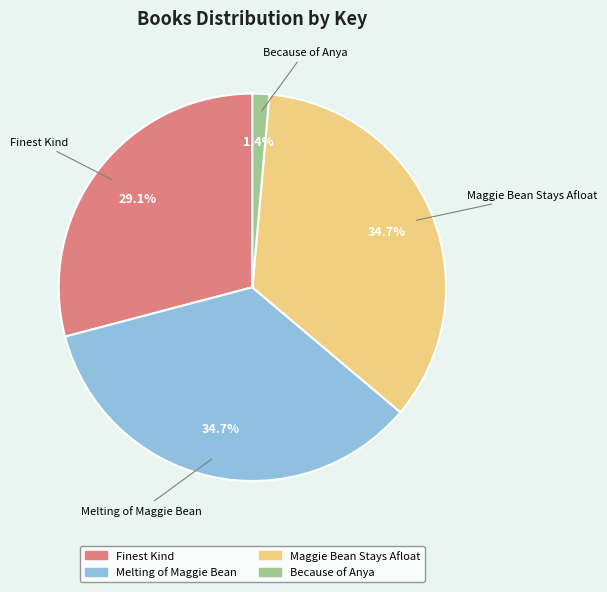

How many segments does this pie chart have?

4